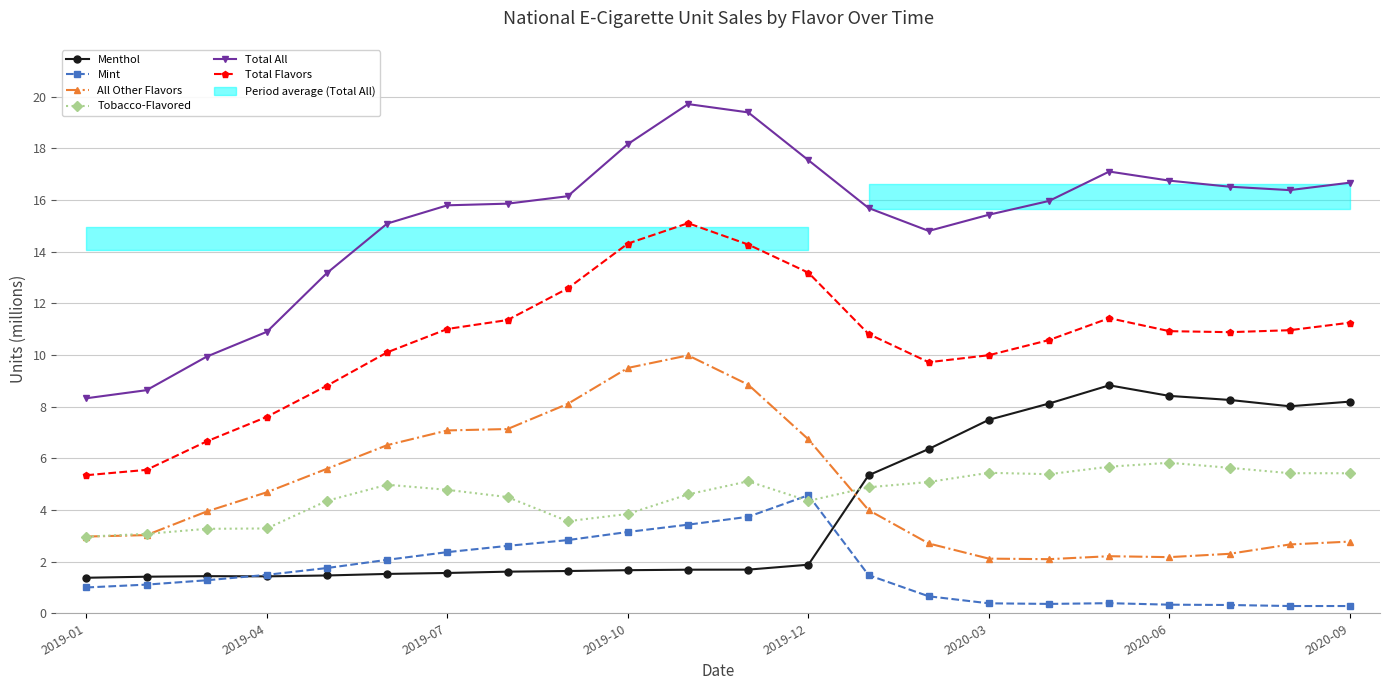

The value of Total Flavors at 2019-12 is 4.0. True or false?

False